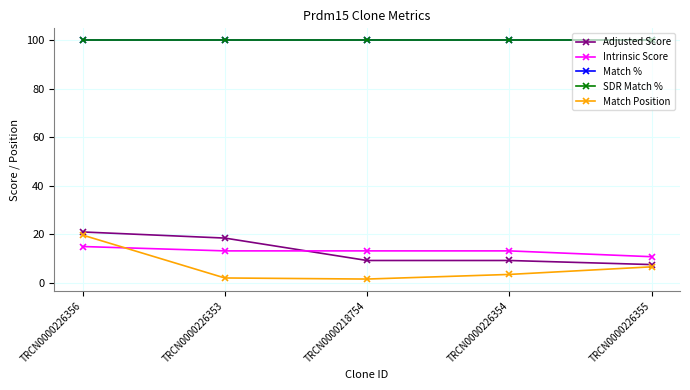

Which category has the lowest value in the Match Position series?

TRCN0000218754